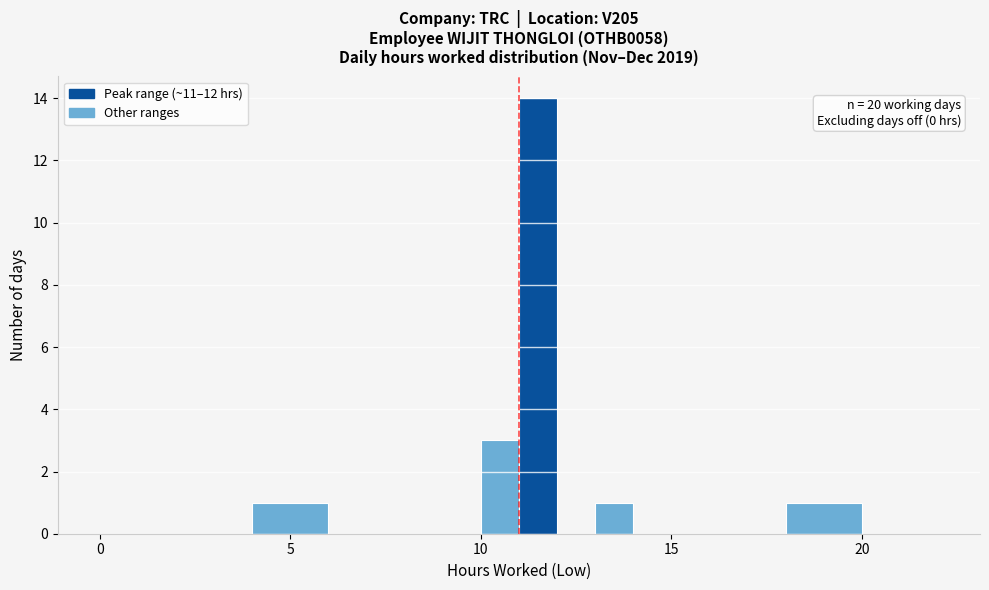

Read against the x-axis, roughly where is the centre of the tallest bar?

11.5